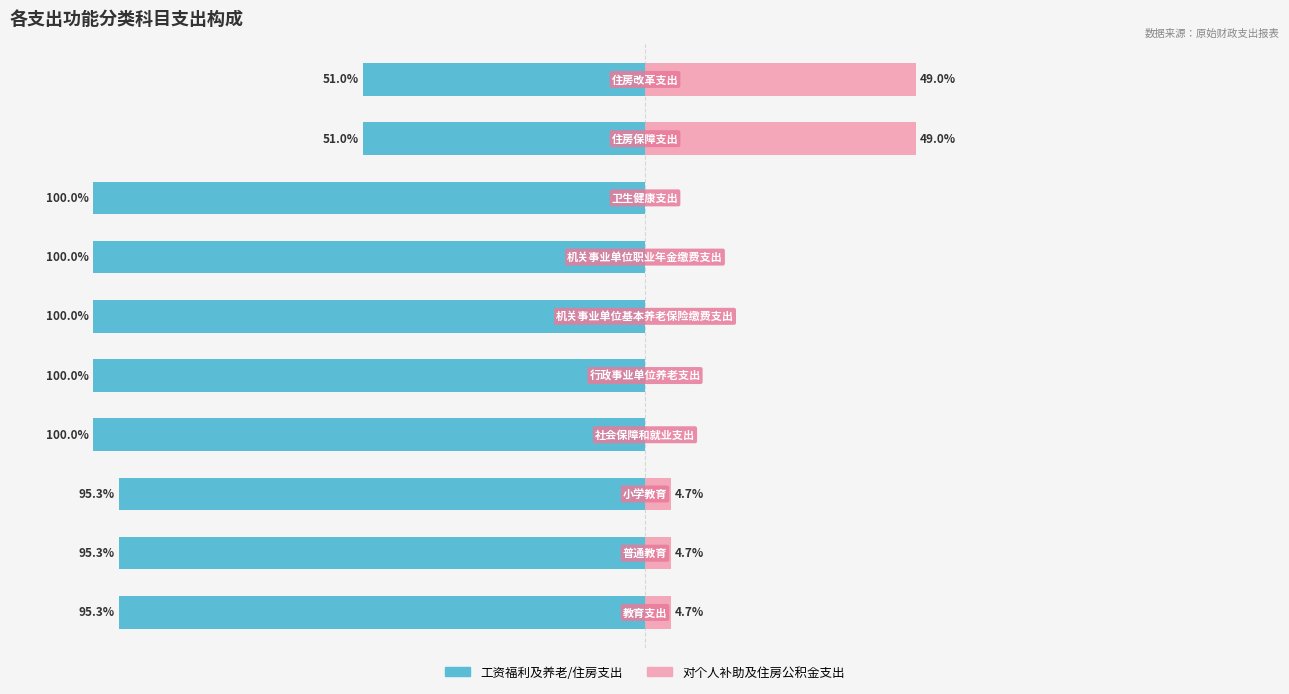

What is the sum of all 工资福利及养老/住房支出 values?

-888.0